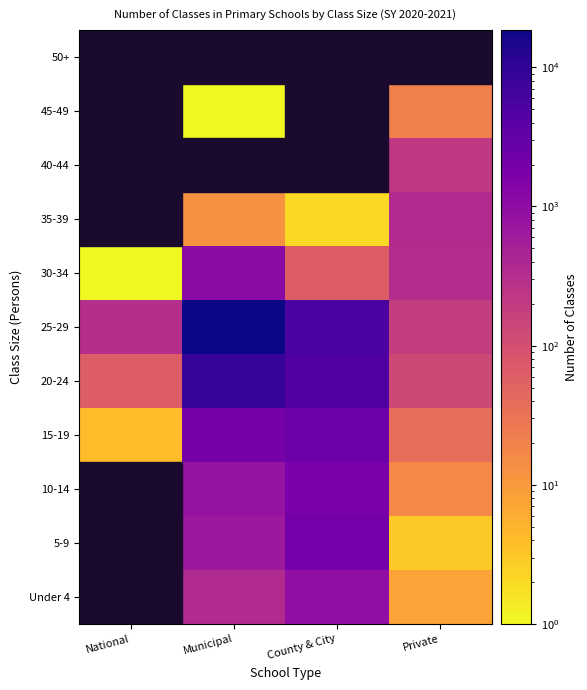

The 10-14 series shows 1745.0 at County & City. True or false?

True